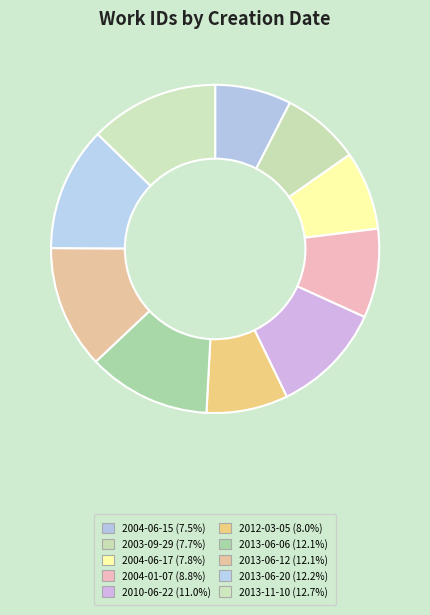

To the nearest percent, what percentage of the pie is 2004-01-07?

9%